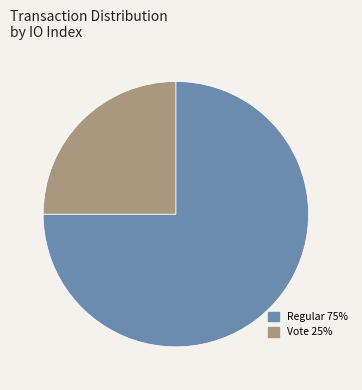

The Regular 75% slice represents 75% of the pie. True or false?

True